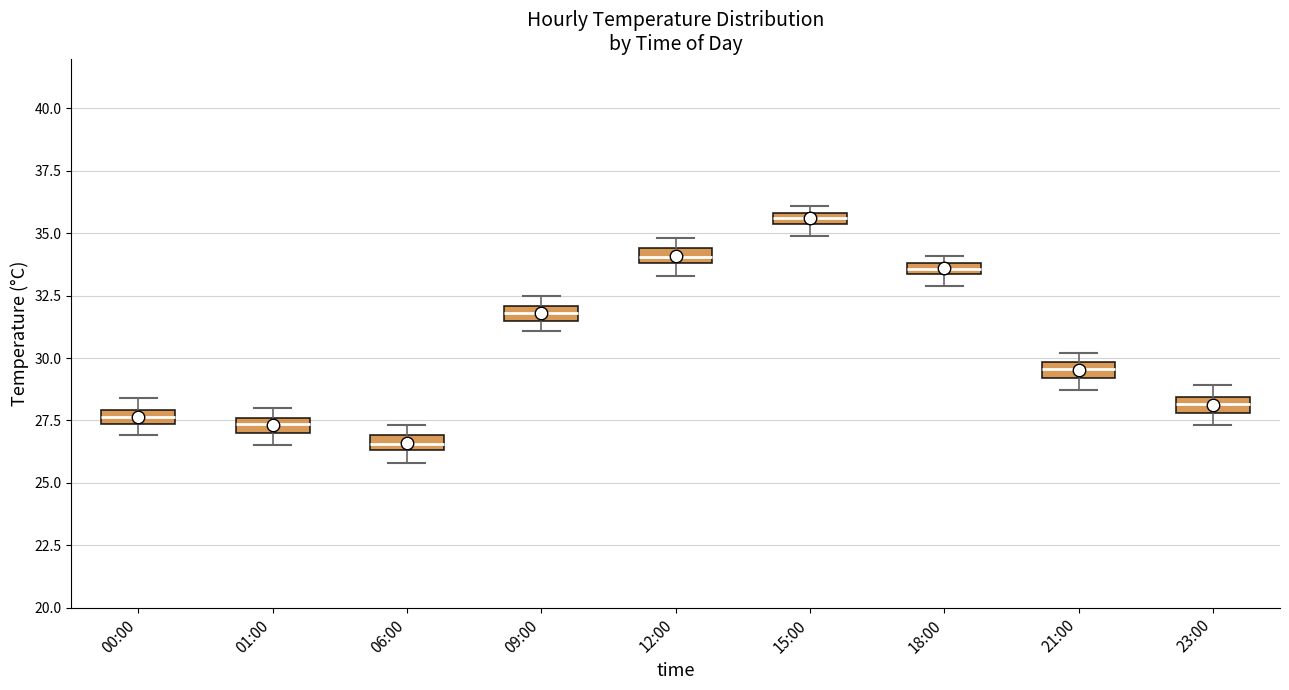

Where is the upper edge of the box for 00:00 on the y-axis? The values are not printed on the chart, so give them approximately, as read against the axis.

28.0